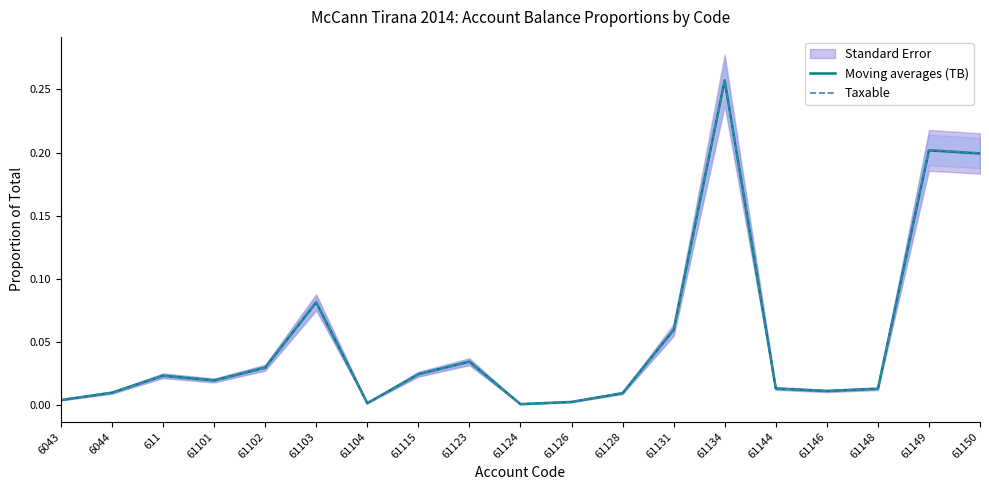

Which series ends up on top after the final intersection of Moving averages (TB) and Taxable?

Taxable